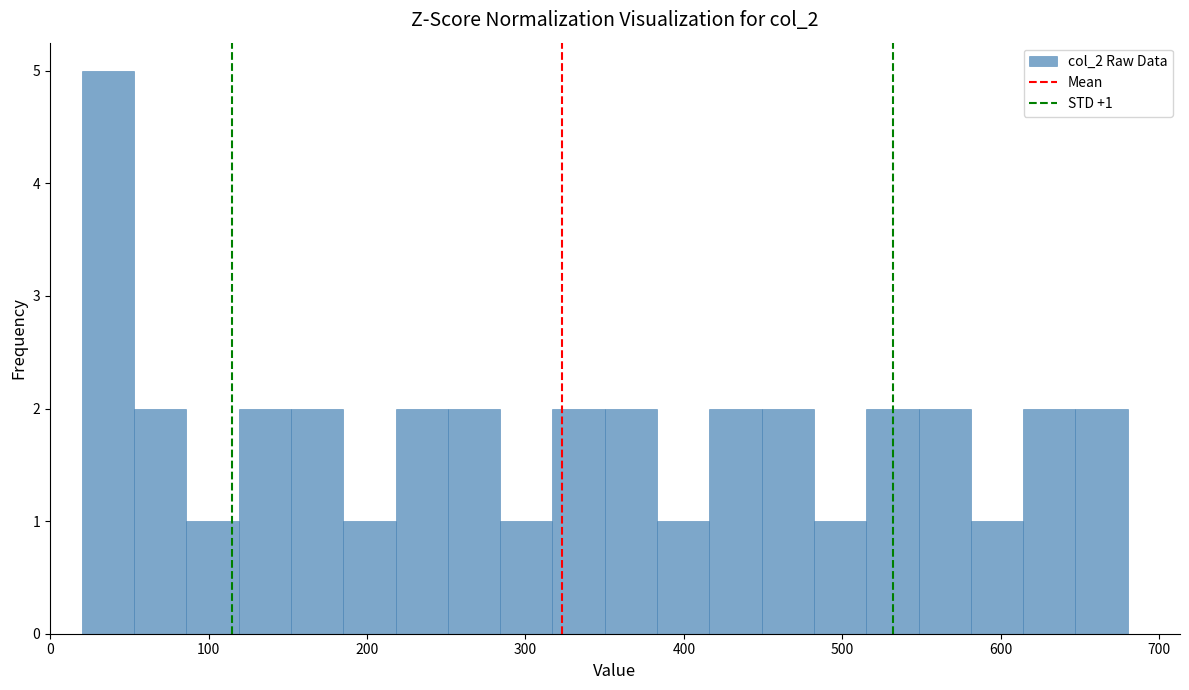

Around what value on the x-axis is the tallest bar? Give the approximate position of its centre, as read against the axis.

40